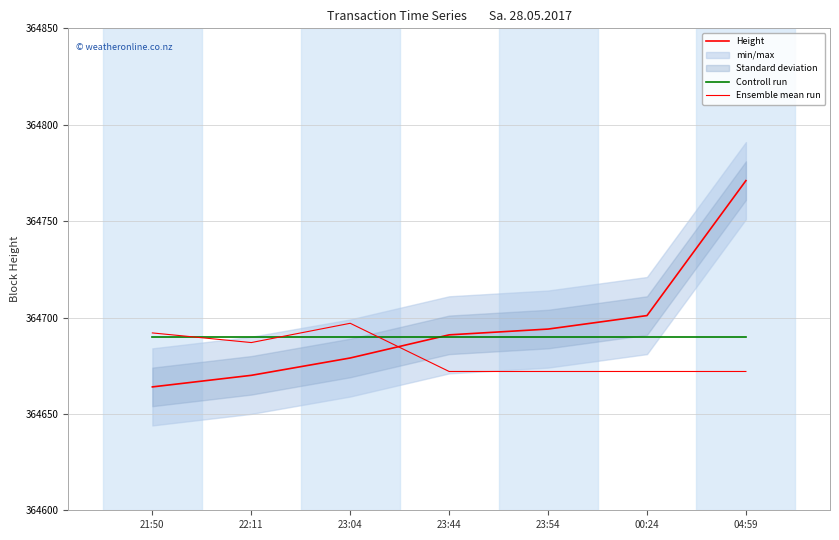

Which has a higher value, 22:11 or 21:50?

22:11